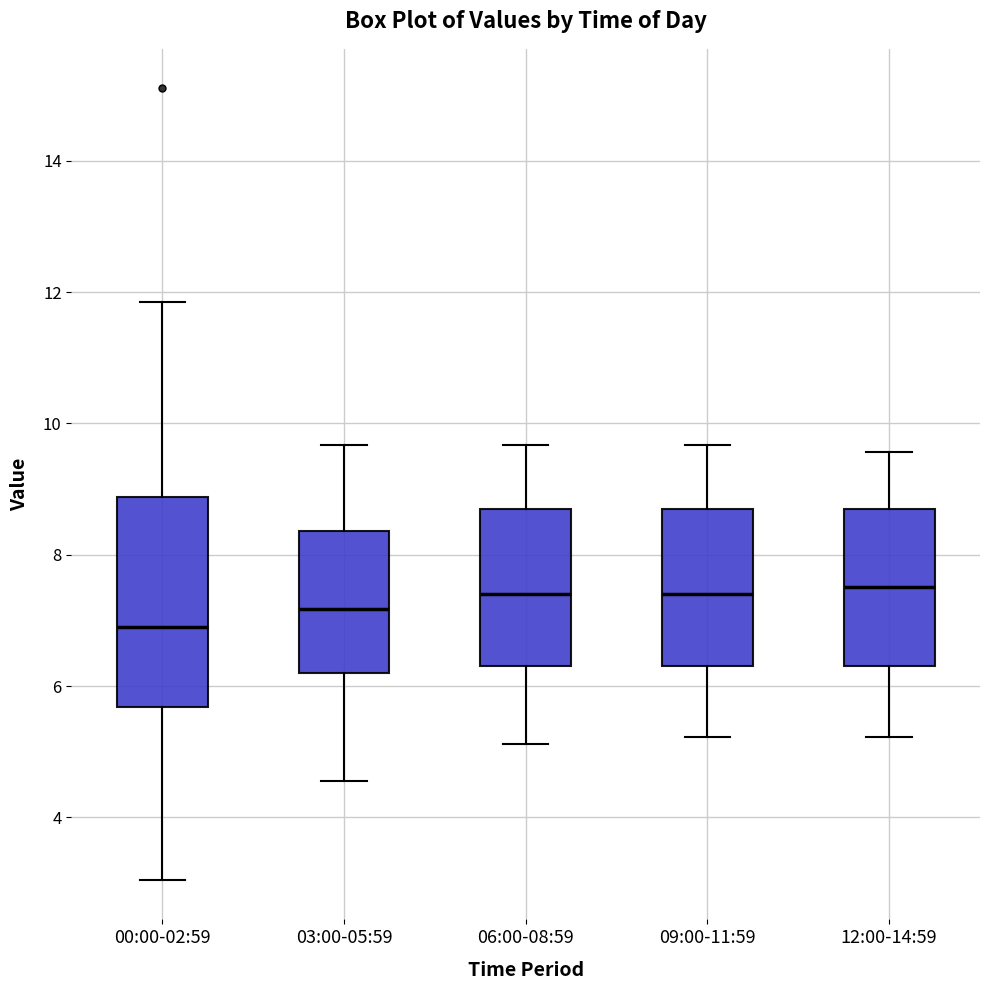

Comparing the boxes themselves (not the whiskers), which one is the tallest?

00:00-02:59